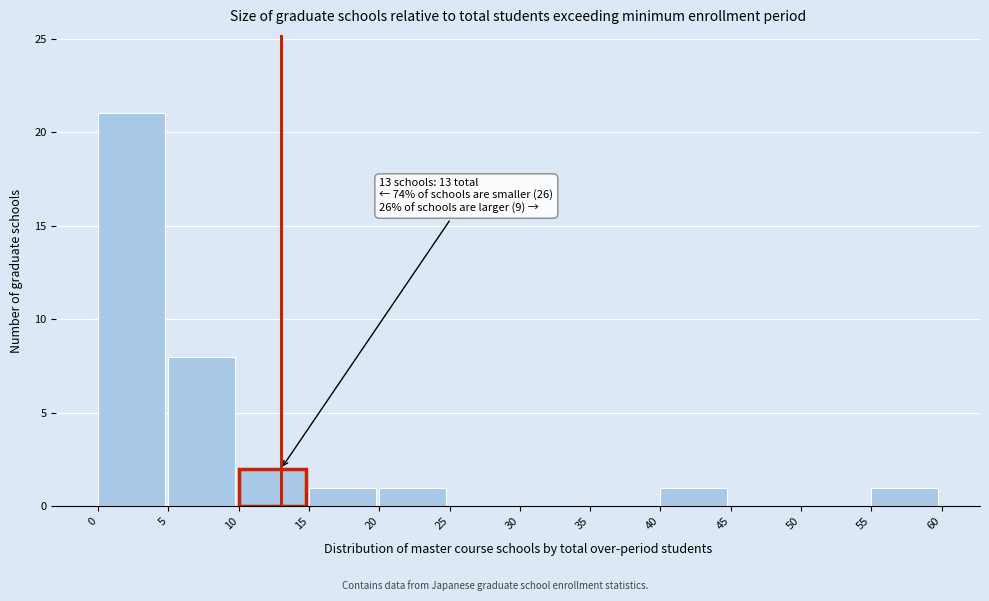

Which range on the x-axis has the tallest bar?

0 to 5